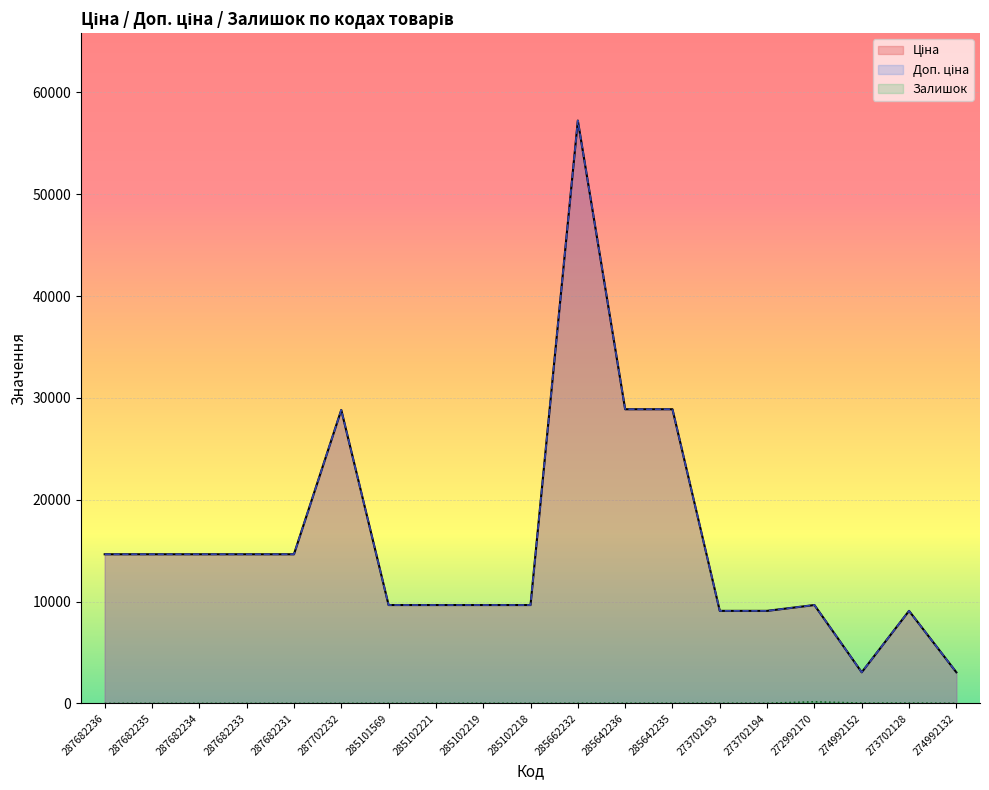

True or false: Залишок has more than 0 points higher than both neighbors.

True